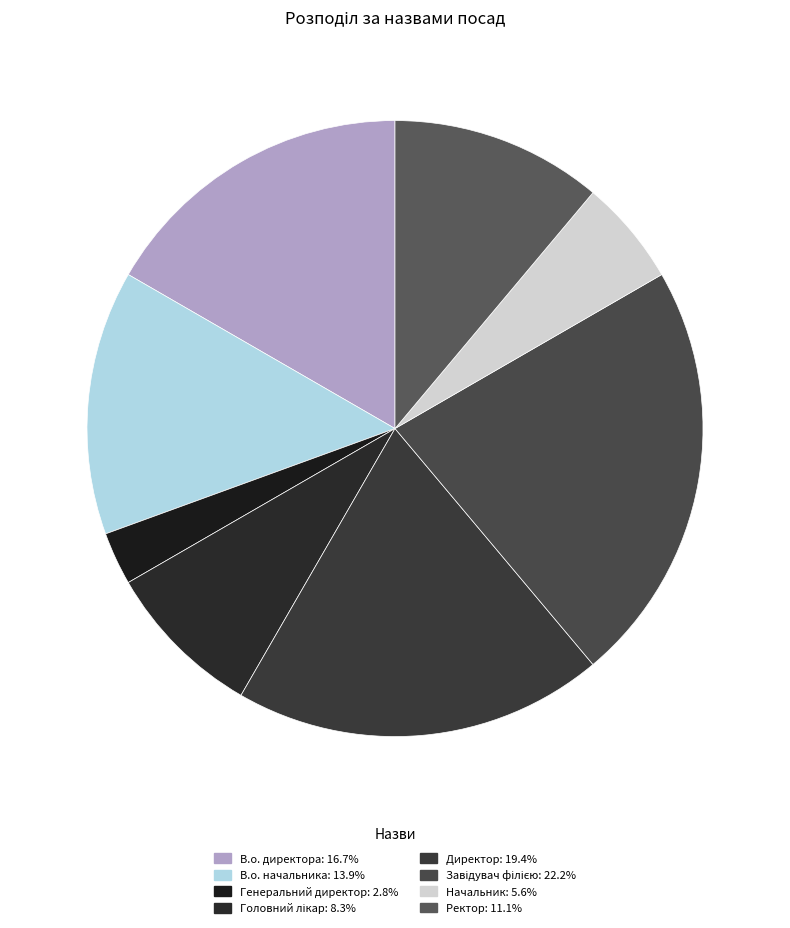

Count the number of slices in the pie.

8